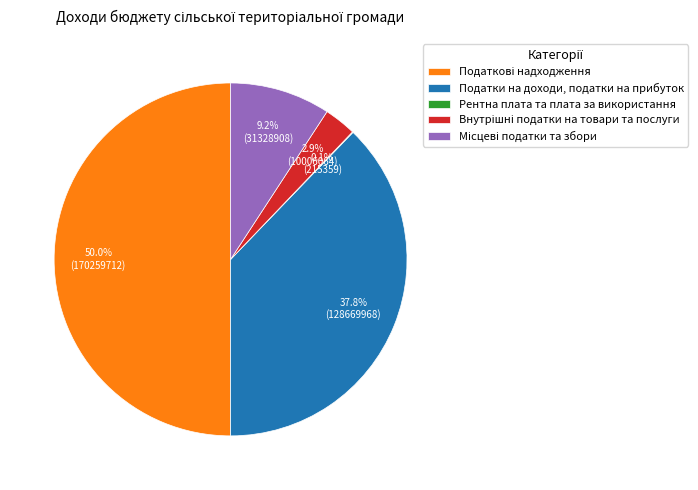

Rank the categories by value from highest to lowest.

Податкові надходження, Податки на доходи, податки на прибуток, Місцеві податки та збори, Внутрішні податки на товари та послуги, Рентна плата та плата за використання